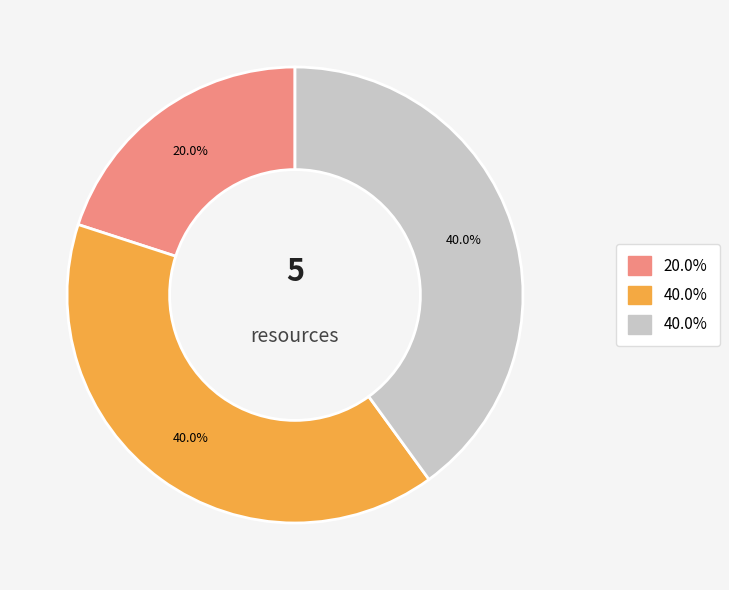

To the nearest percent, what is the average slice percentage?

33%